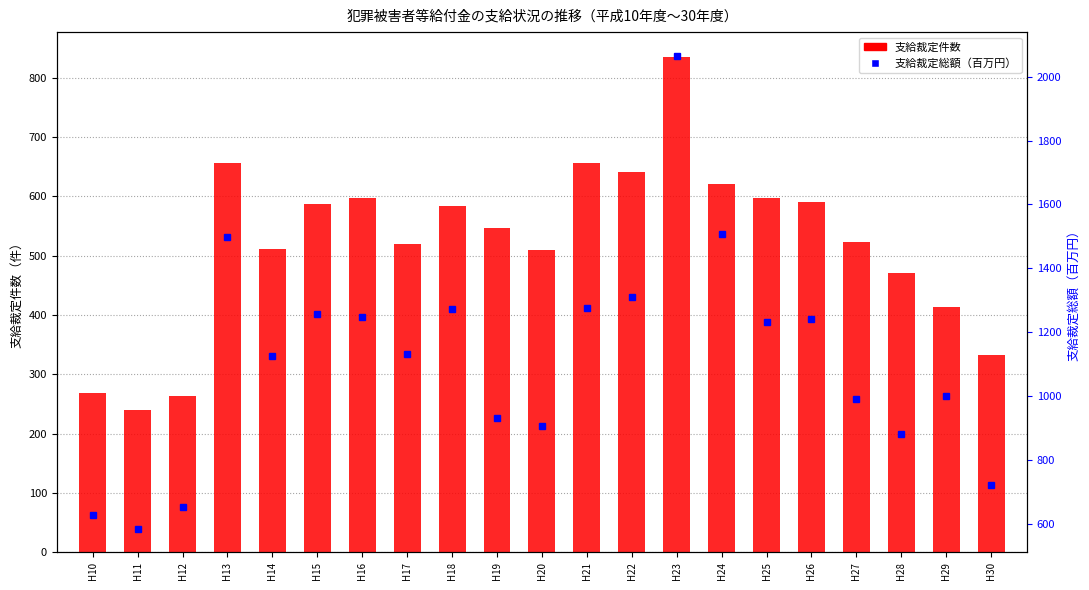

Does the chart contain any negative values?

No